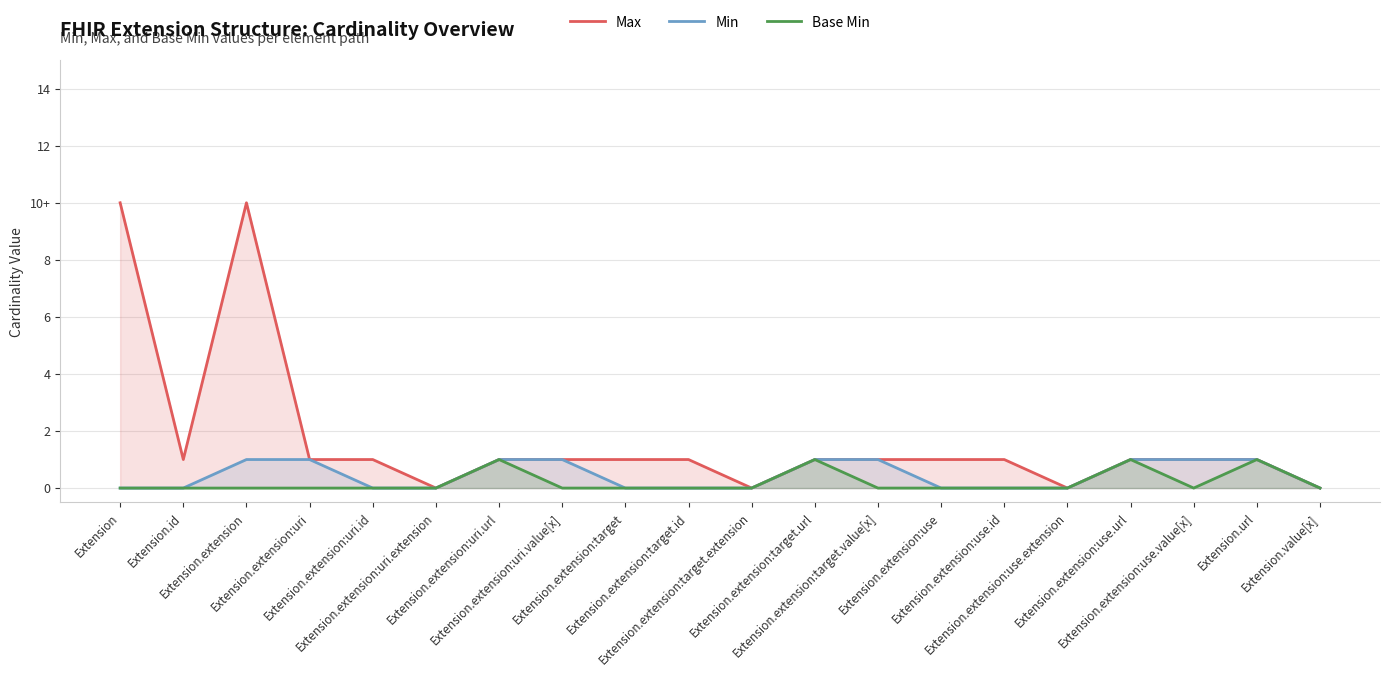

True or false: Max and Min cross at least once.

False